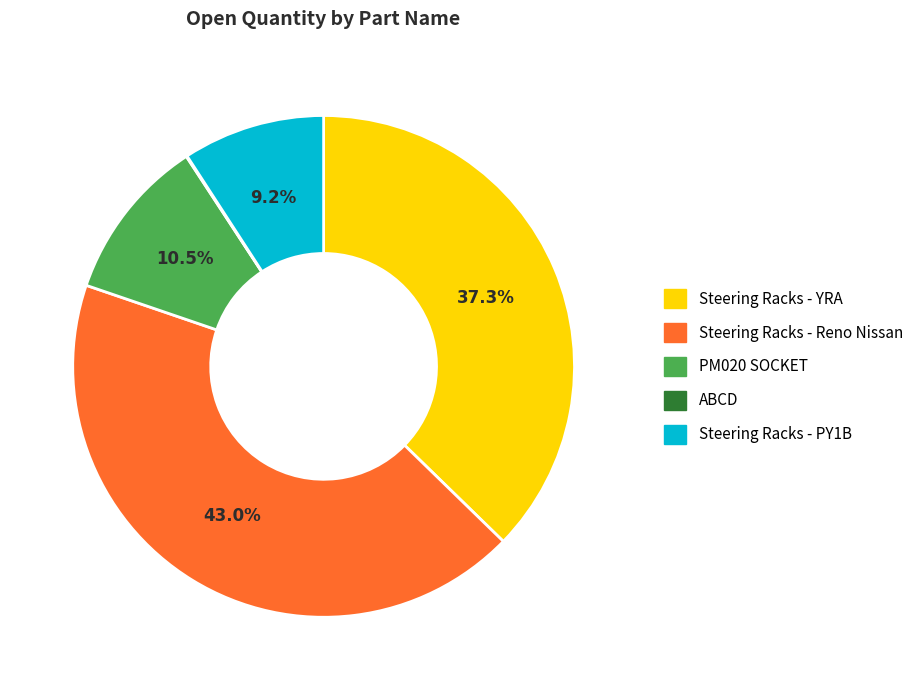

Does Steering Racks - Reno Nissan account for over 50% of the chart?

No